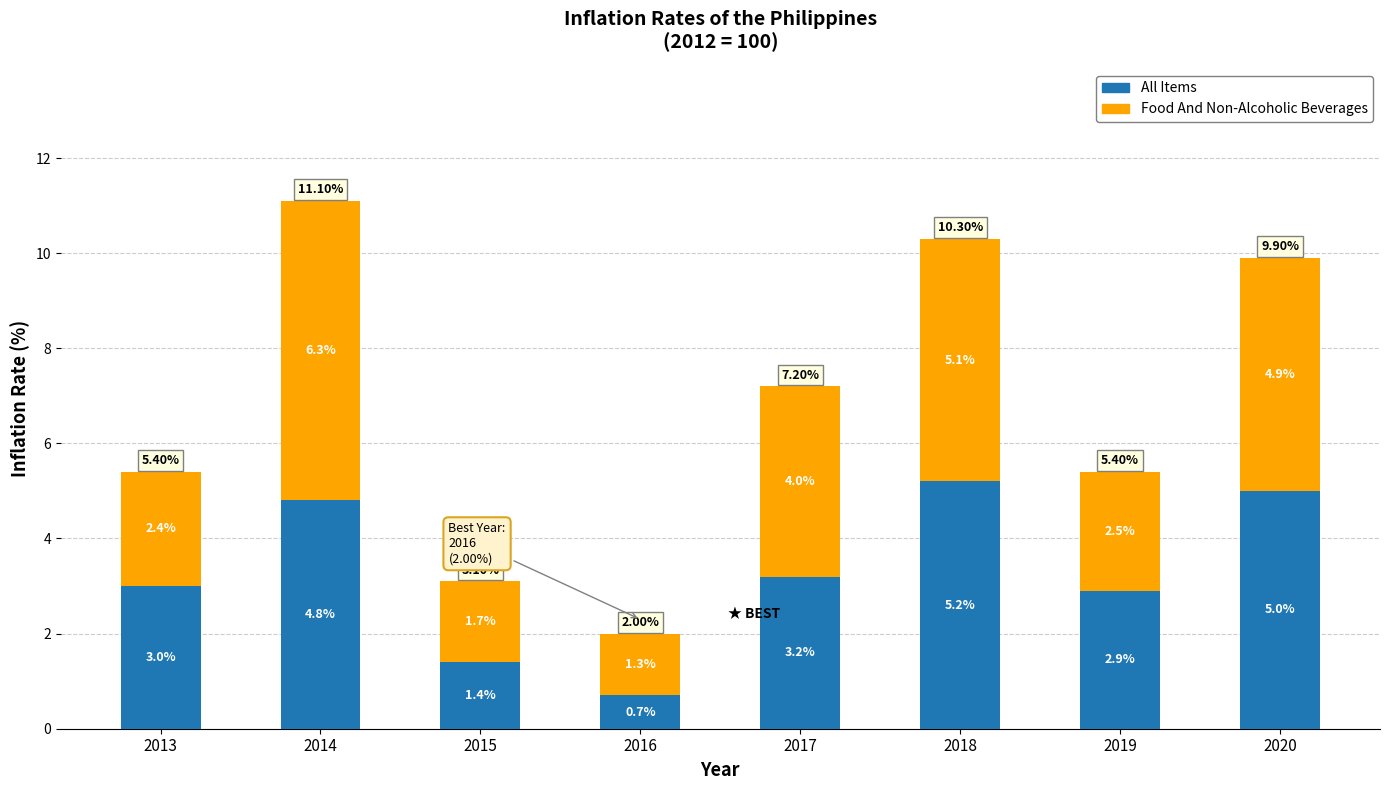

What is the total value across all series at 2013?

5.4